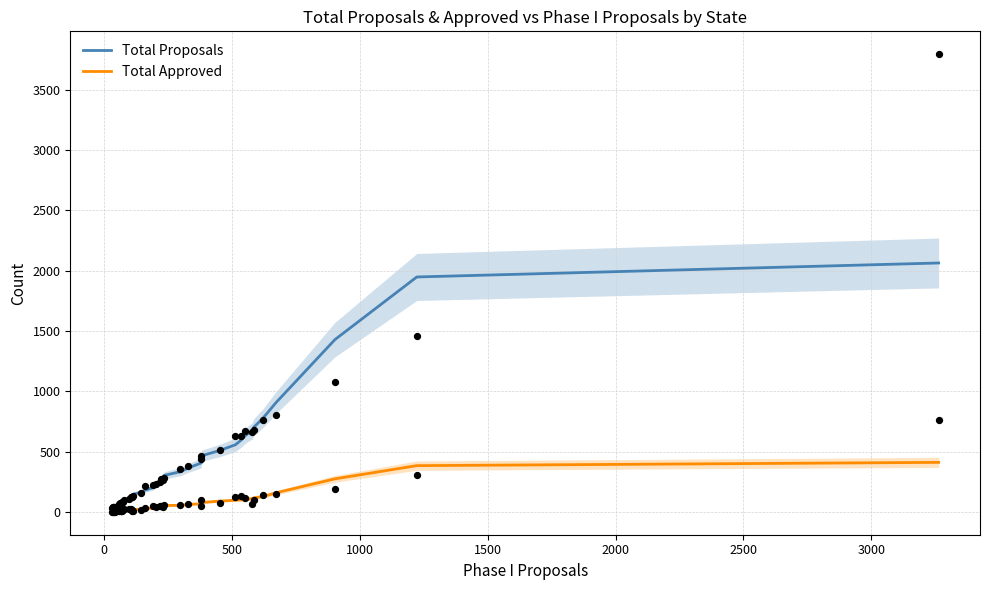

Which series has the largest total across all categories?

Total Proposals